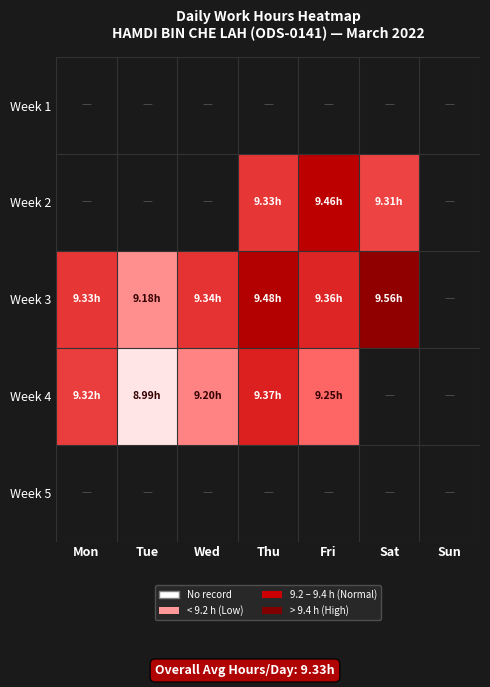

The Week 3 series shows 4.0 at Wed. True or false?

False